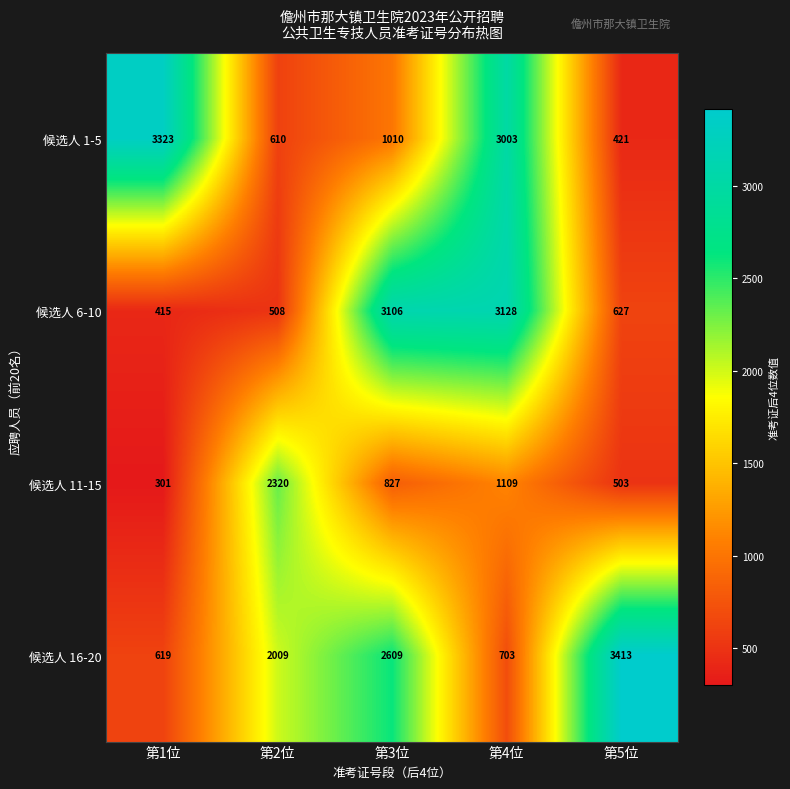

Count the 候选人 11-15 values in the range 503 to 1109.

3